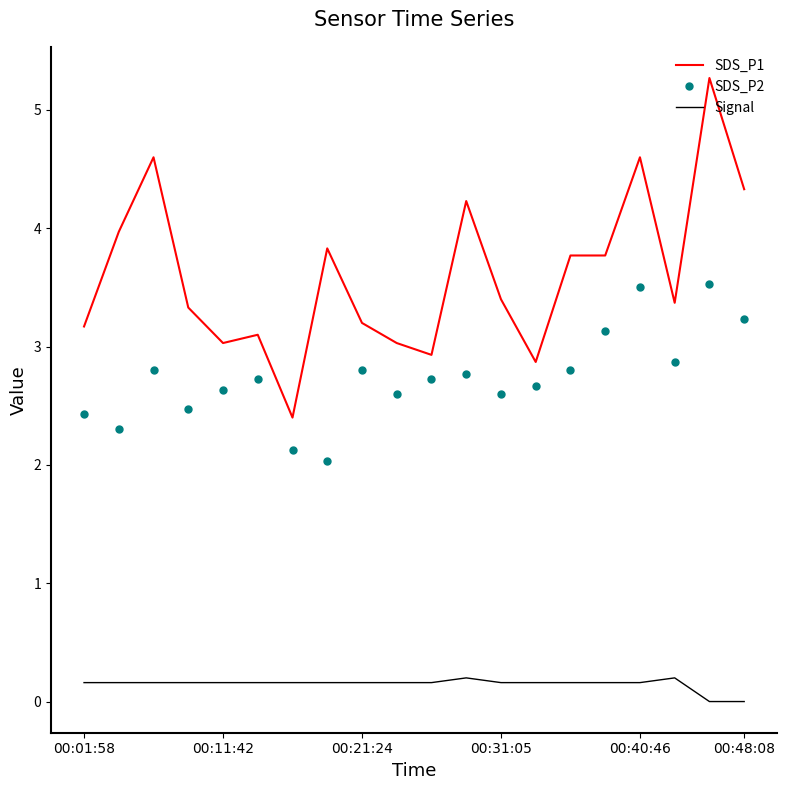

Rank the series by their average value, from highest to lowest.

SDS_P1, SDS_P2, Signal